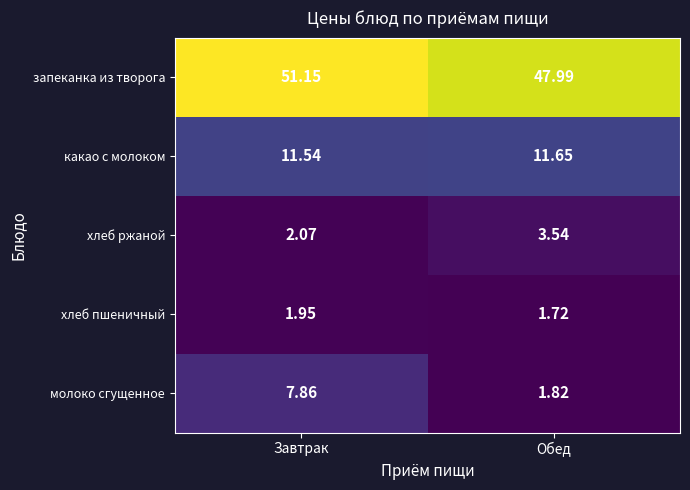

At which category is the sum across all series the highest?

Завтрак